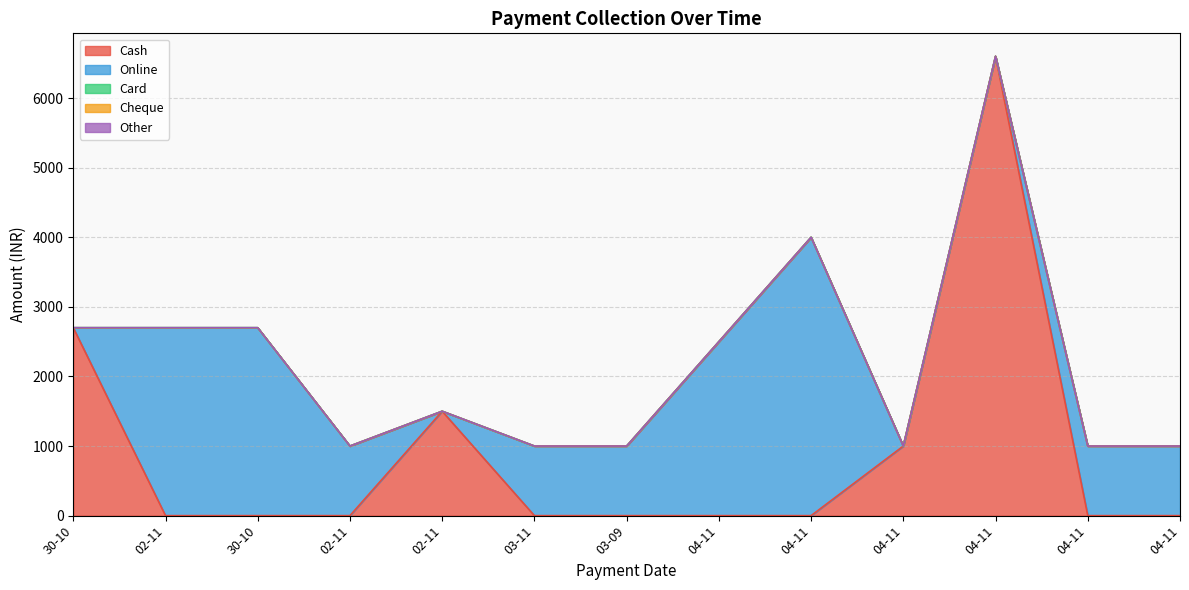

Reading left to right, what are all the values shown in this chart?

Cash: 2700	0	0	0	1500	0	0	0	0	1000	6600	0	0
Online: 0	2700	2700	1000	0	1000	1000	2500	4000	0	0	1000	1000
Card: 0	0	0	0	0	0	0	0	0	0	0	0	0
Cheque: 0	0	0	0	0	0	0	0	0	0	0	0	0
Other: 0	0	0	0	0	0	0	0	0	0	0	0	0